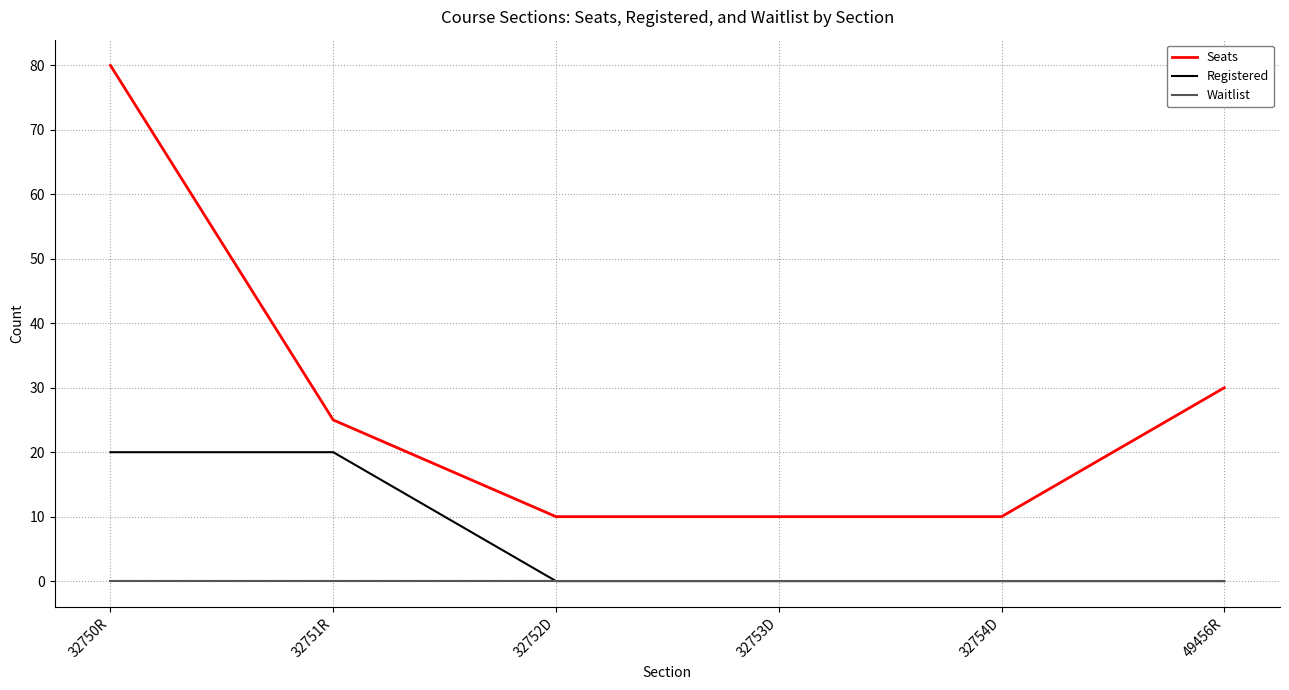

What is the maximum value for Registered?

20